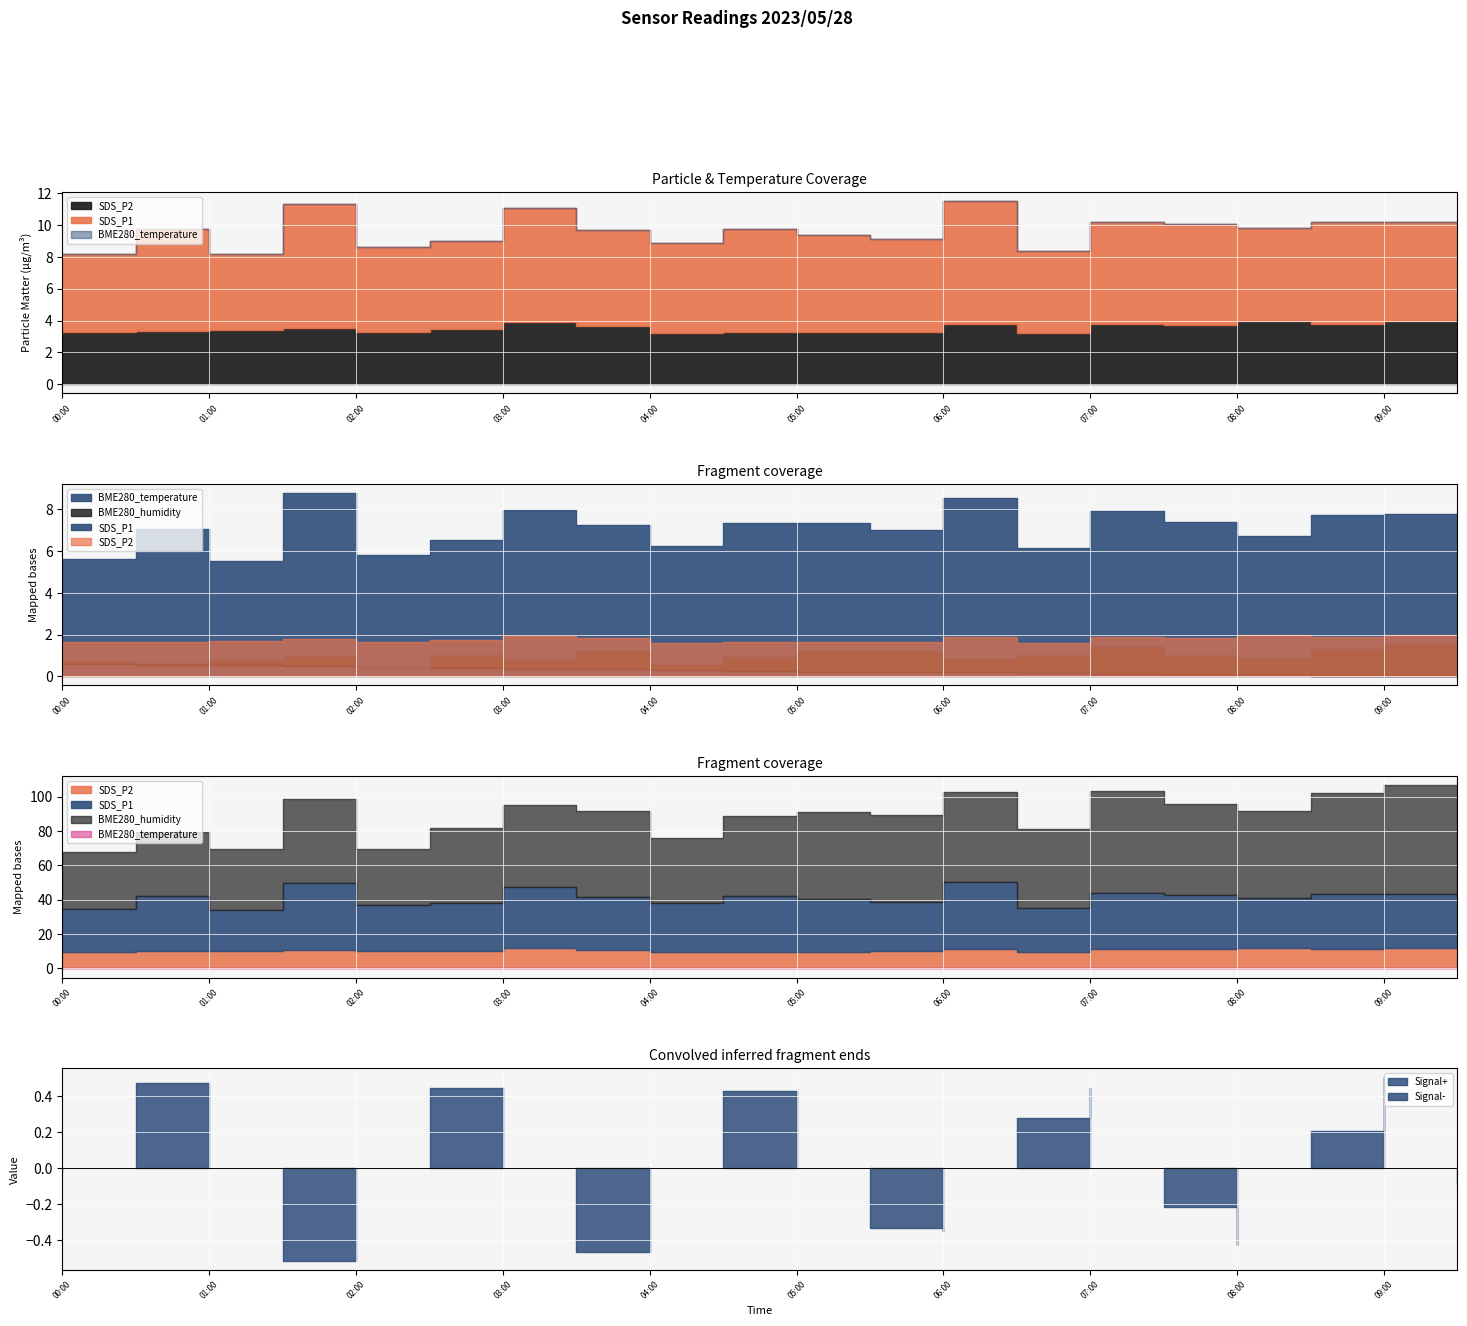

The value of BME280_temperature at 07:00 is 8.0. True or false?

False